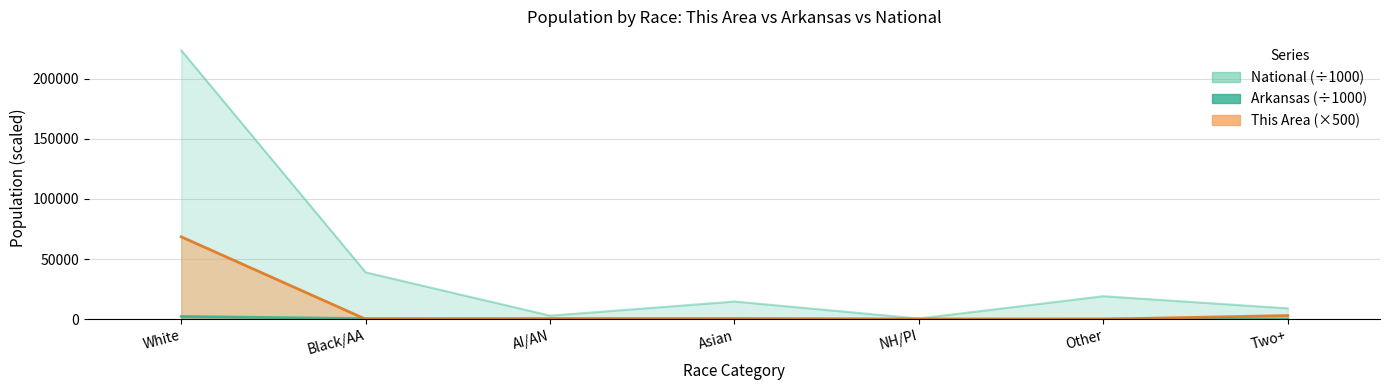

What is the value of the This Area point at the 4th from the left?

500.0